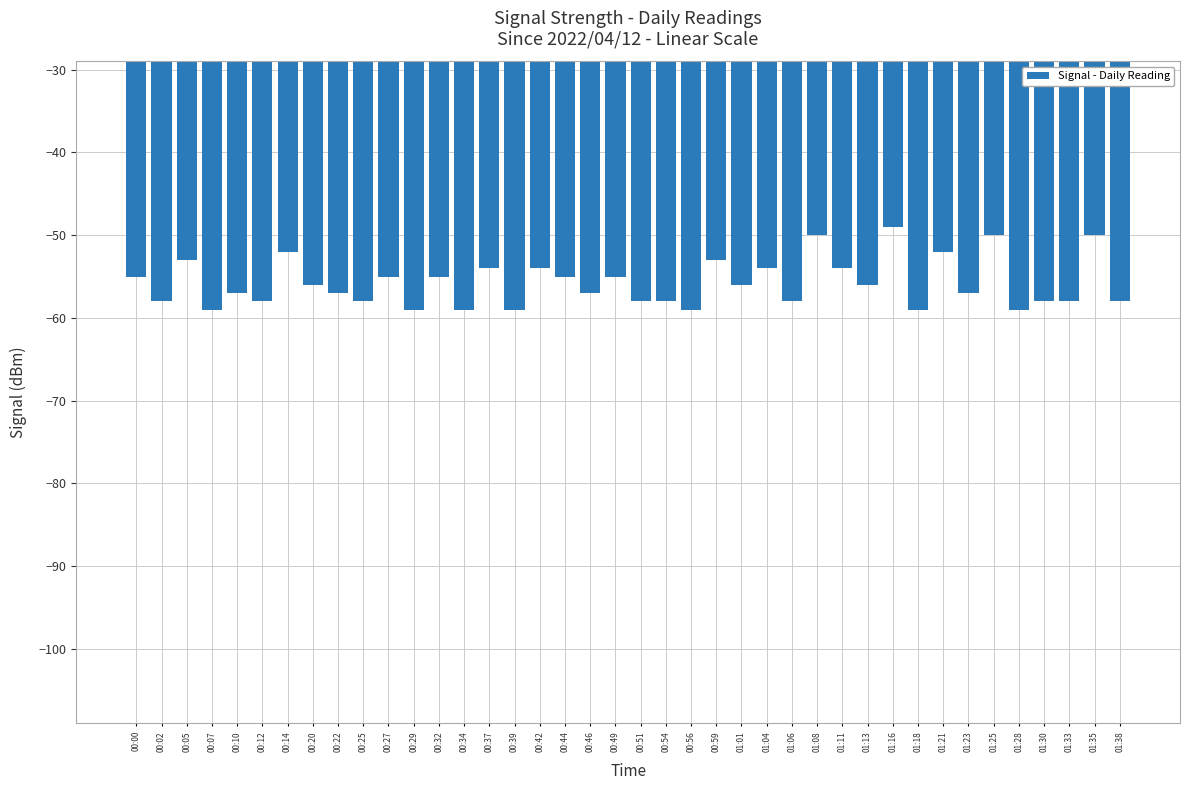

How many categories are shown in the chart?

40